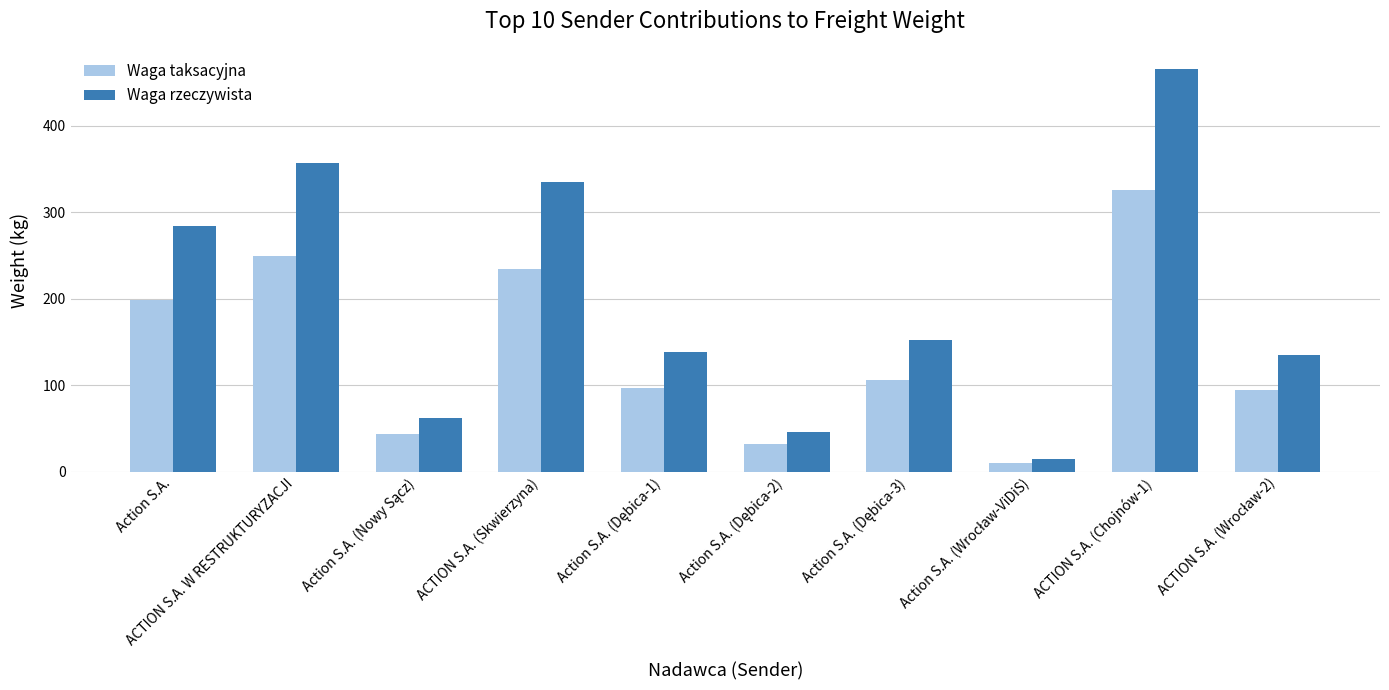

What is the difference between the second highest and second lowest values in the Waga taksacyjna series?

217.7